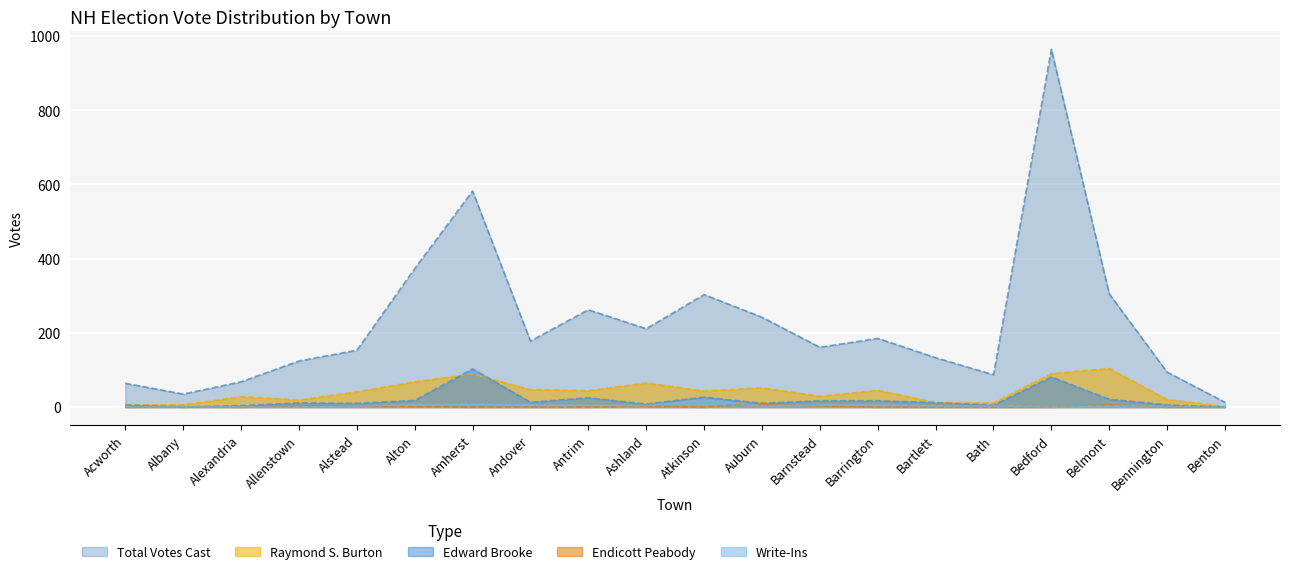

True or false: Total Votes Cast and Endicott Peabody cross at least once.

False